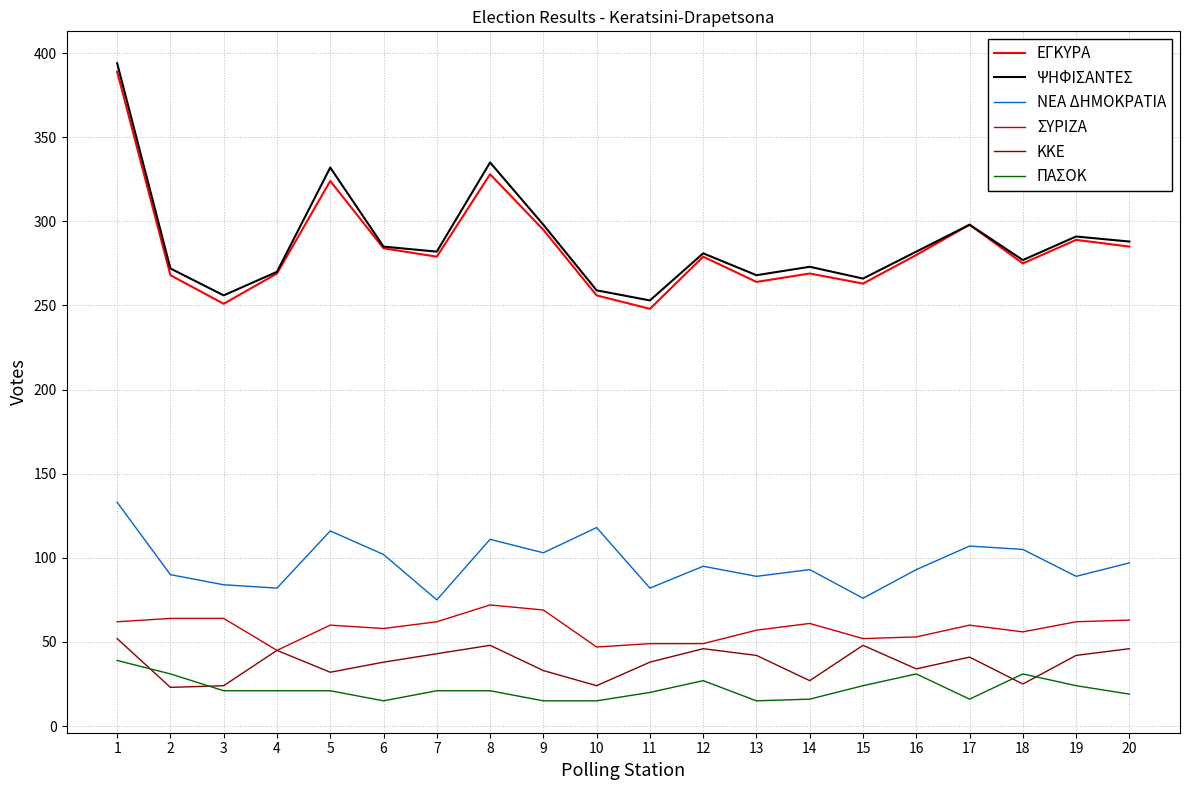

Which series changed the most between 1 and 16?

ΨΗΦΙΣΑΝΤΕΣ